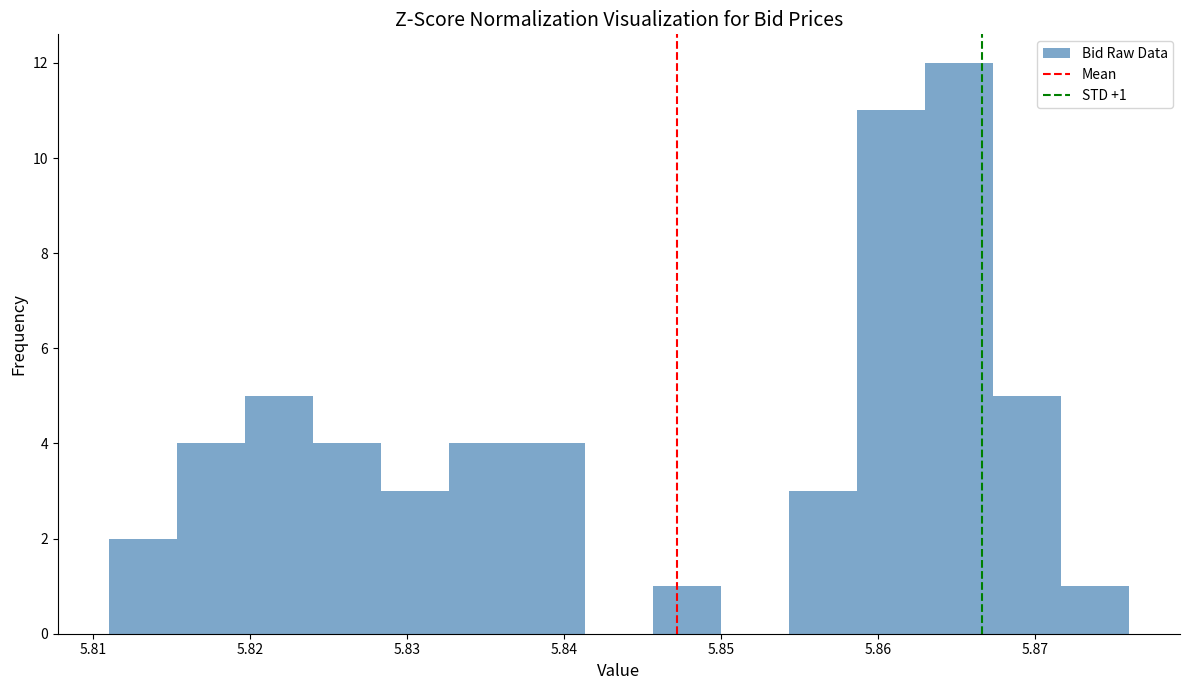

Over which range of the x-axis is the bar tallest?

5.863 to 5.867